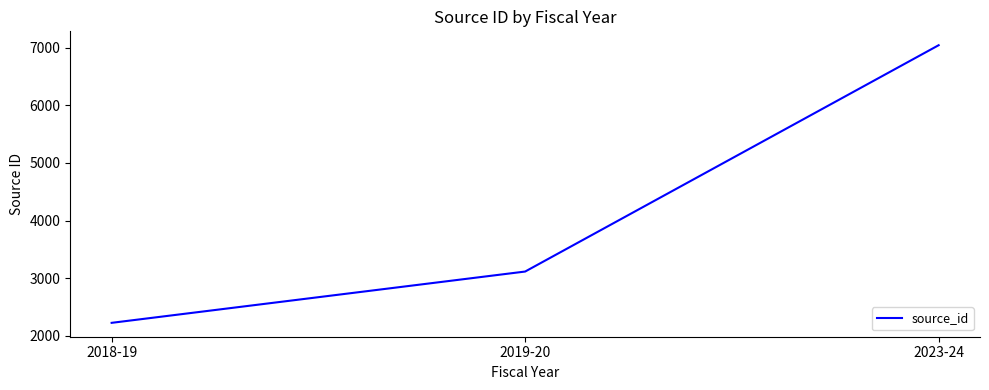

Reading left to right, what are all the values shown in this chart?

2225	3115	7042